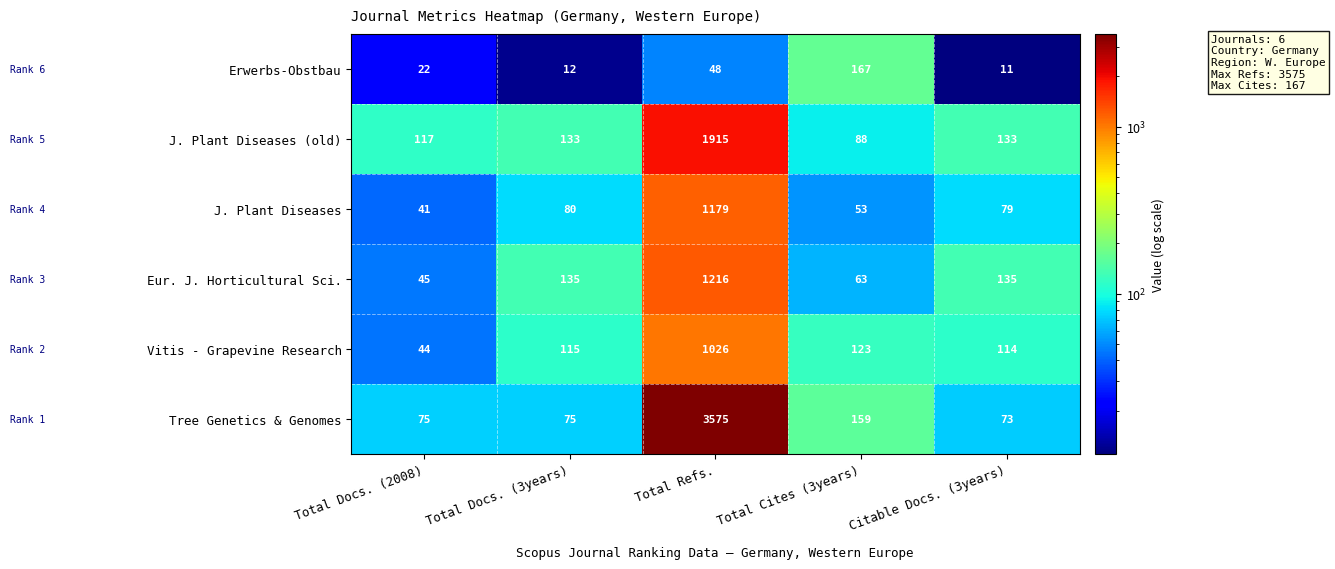

Where is Erwerbs-Obstbau nearest to the value 89?

Total Refs.